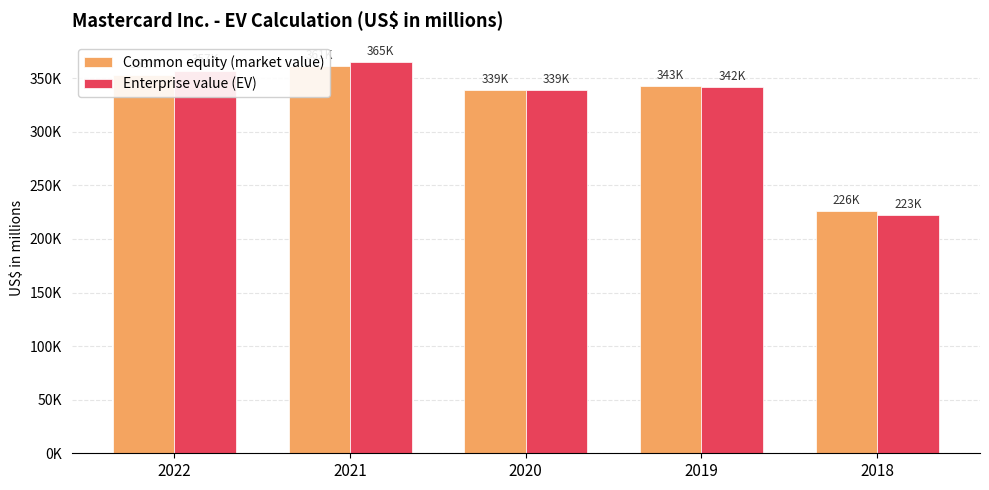

Which series has the largest range (max minus min)?

Enterprise value (EV)